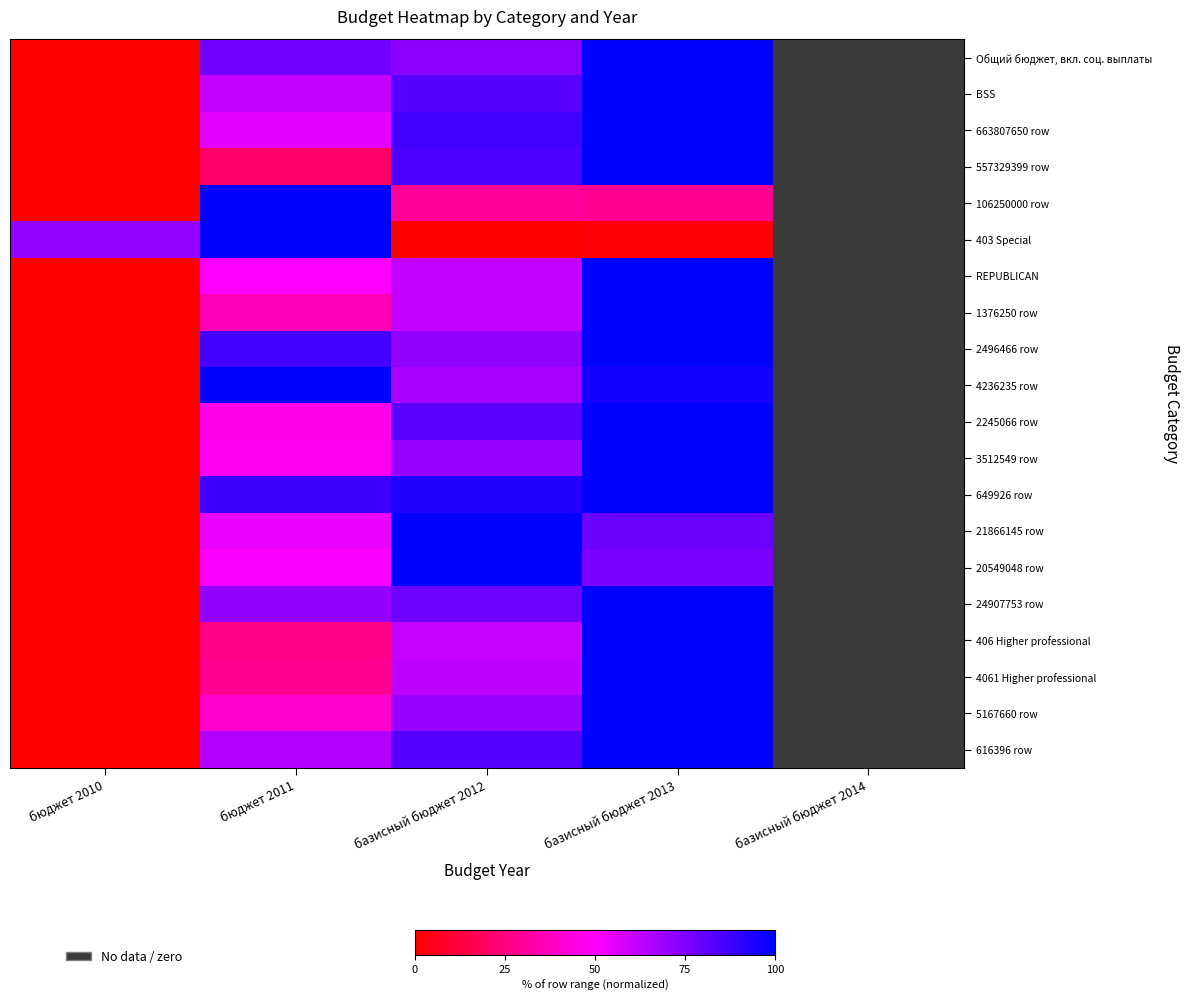

What is the maximum value shown in the chart?

100.0